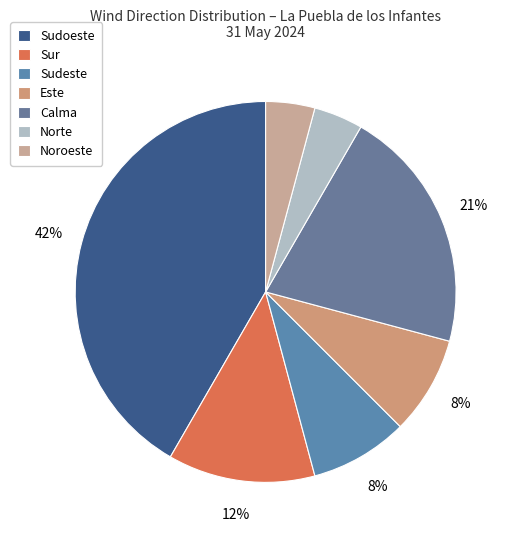

Does Sudeste account for over 50% of the chart?

No